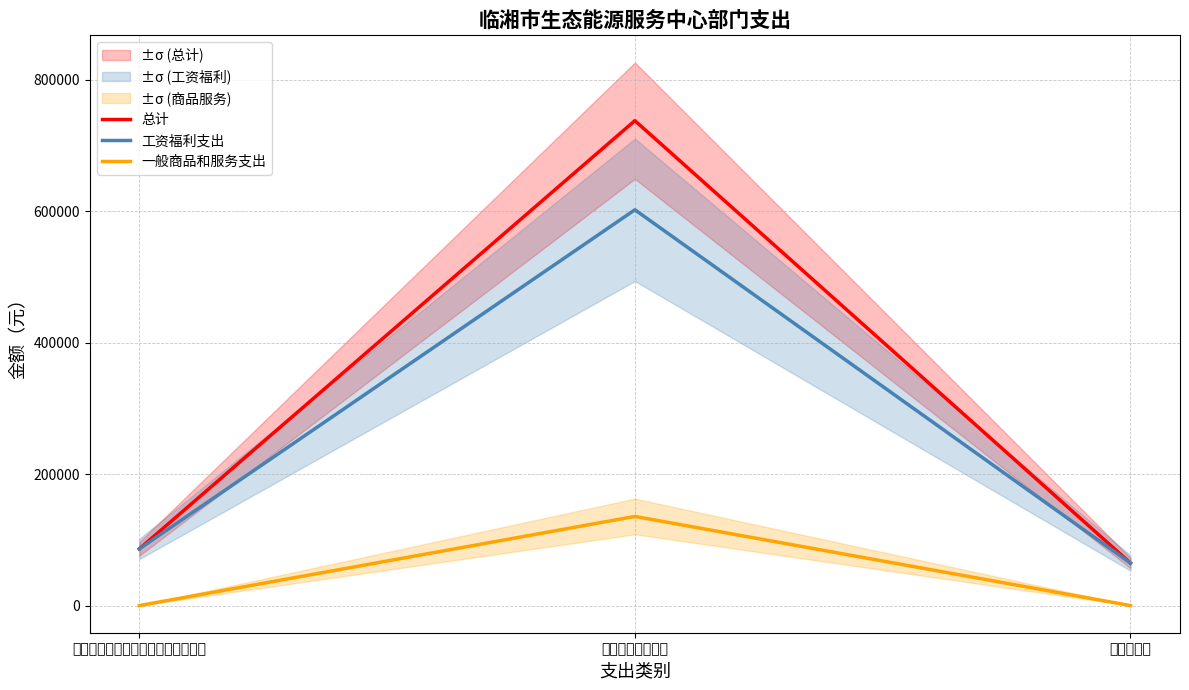

Rank the series by their maximum value, from lowest to highest.

一般商品和服务支出, 工资福利支出, 总计